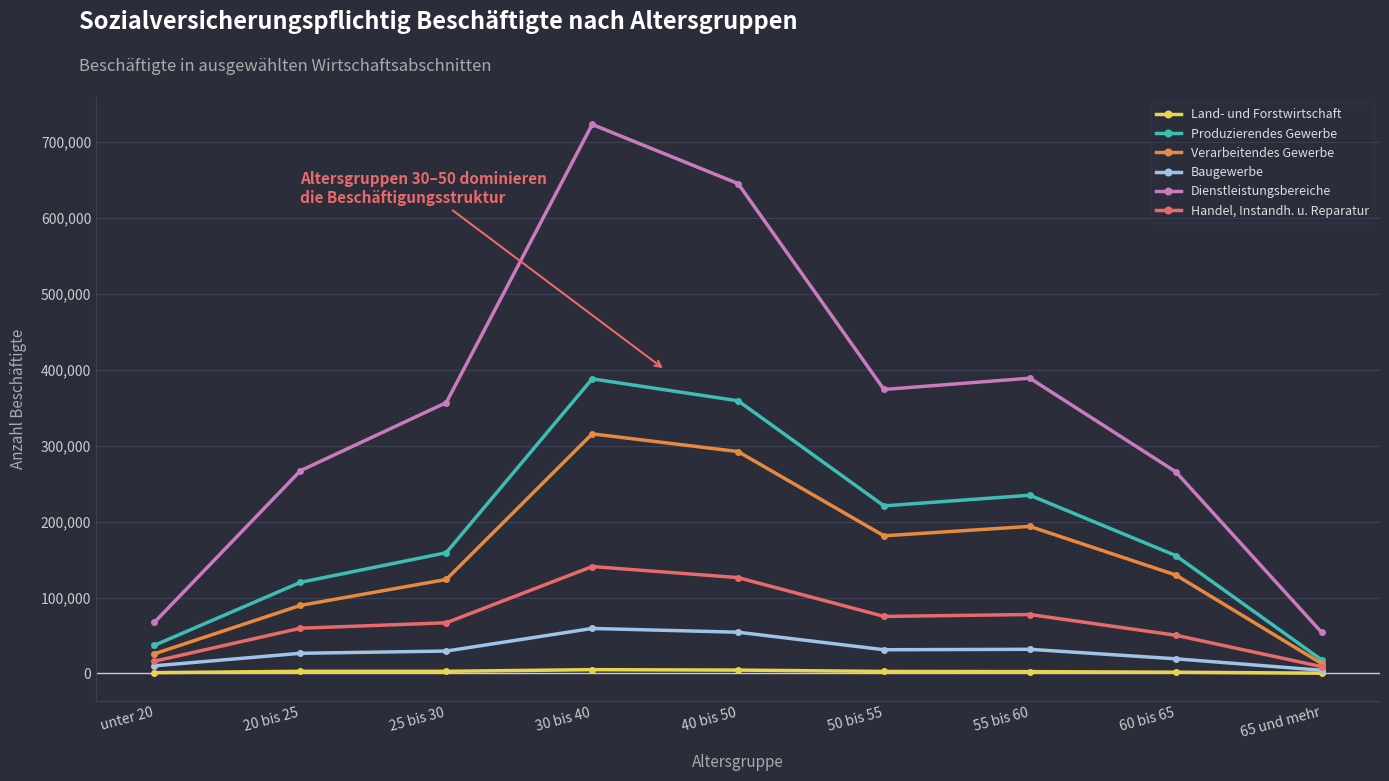

What is the label of the 1st point from the right?

65 und mehr